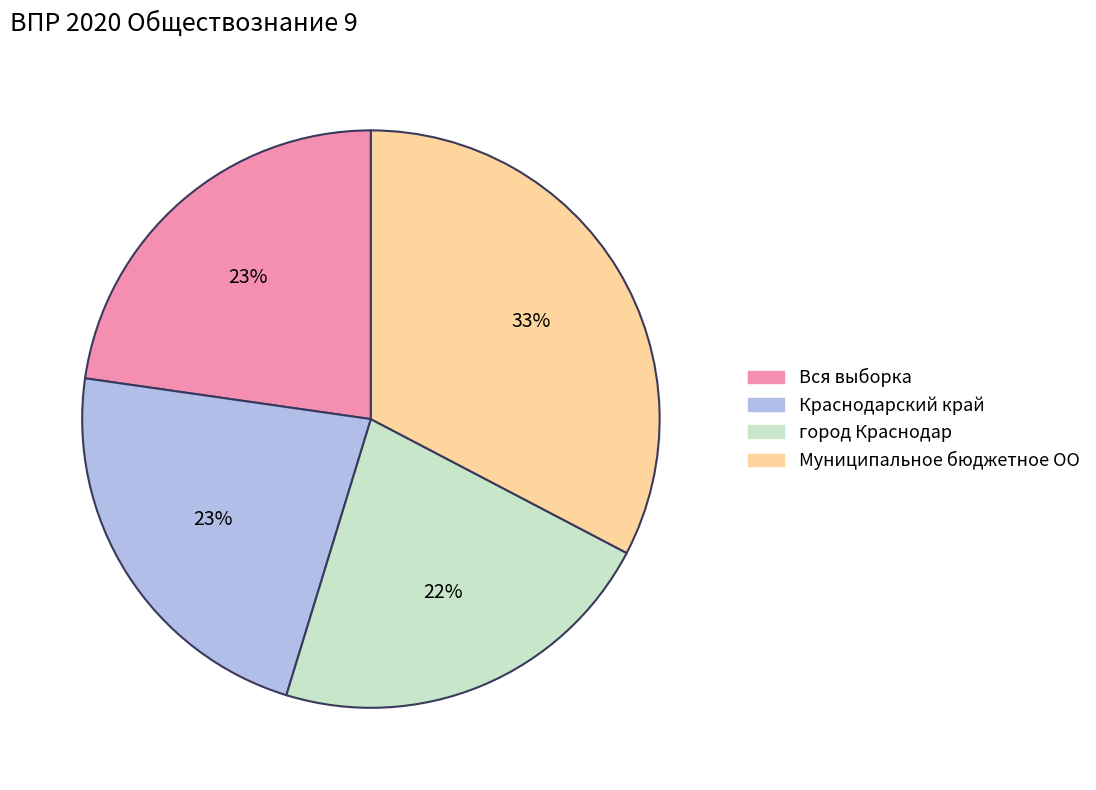

Which has a higher value, город Краснодар or Вся выборка?

Вся выборка